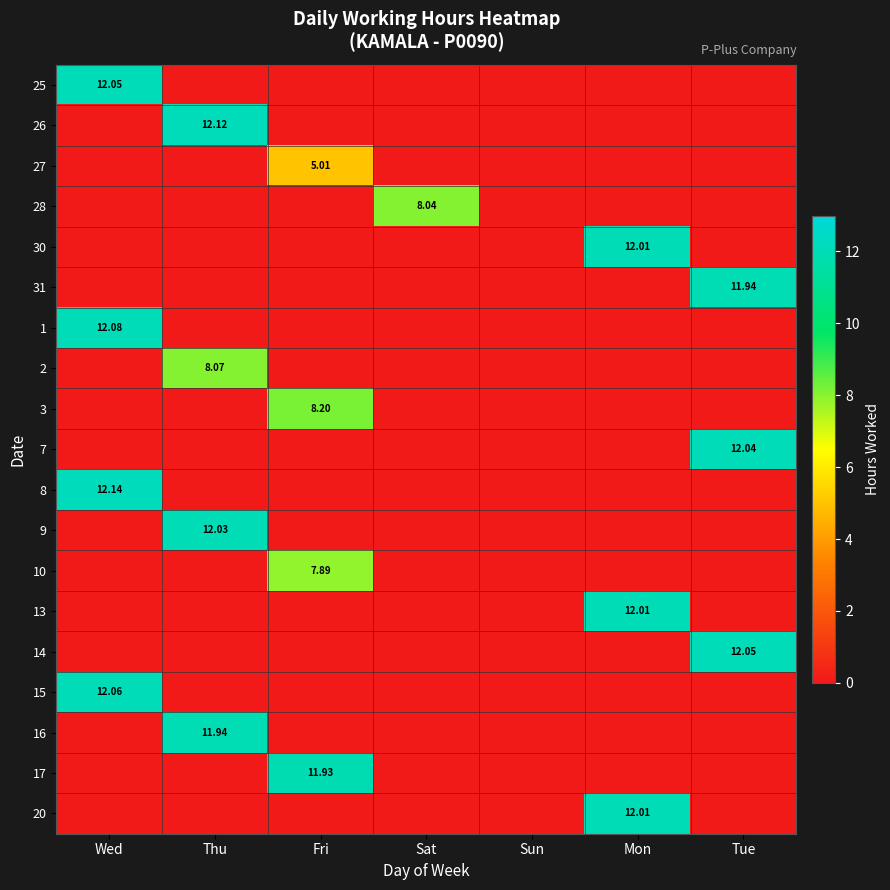

How many categories are shown in the chart?

7